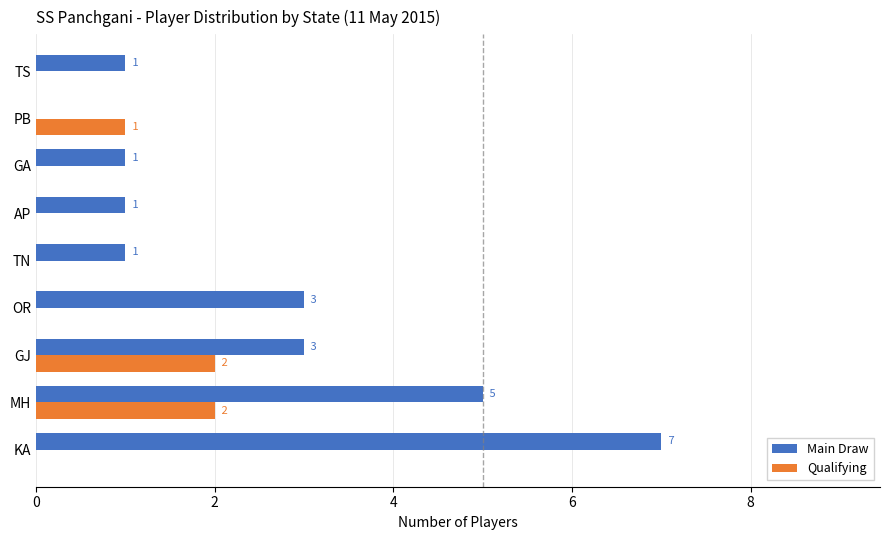

Which series has the largest total across all categories?

Main Draw